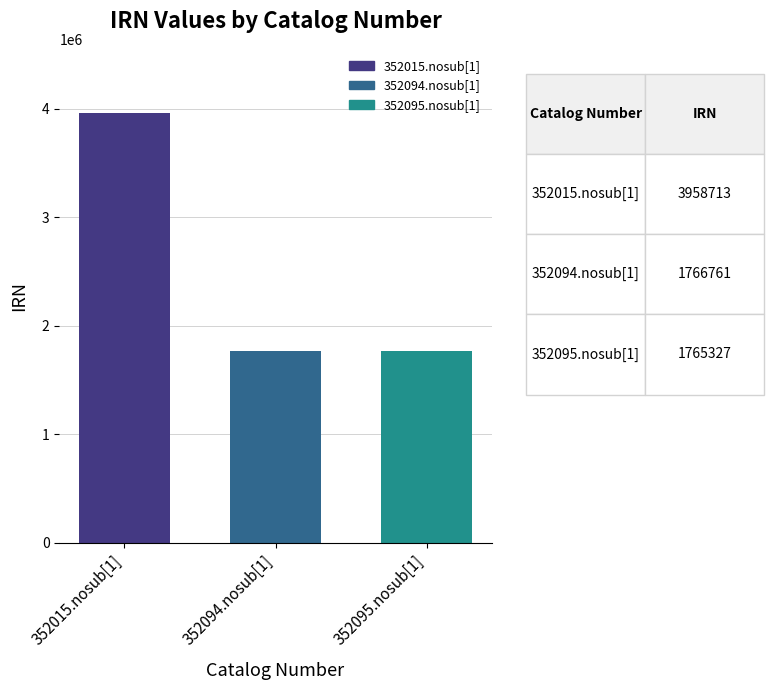

The chart shows a value of 741528 at 352094.nosub[1]. True or false?

False